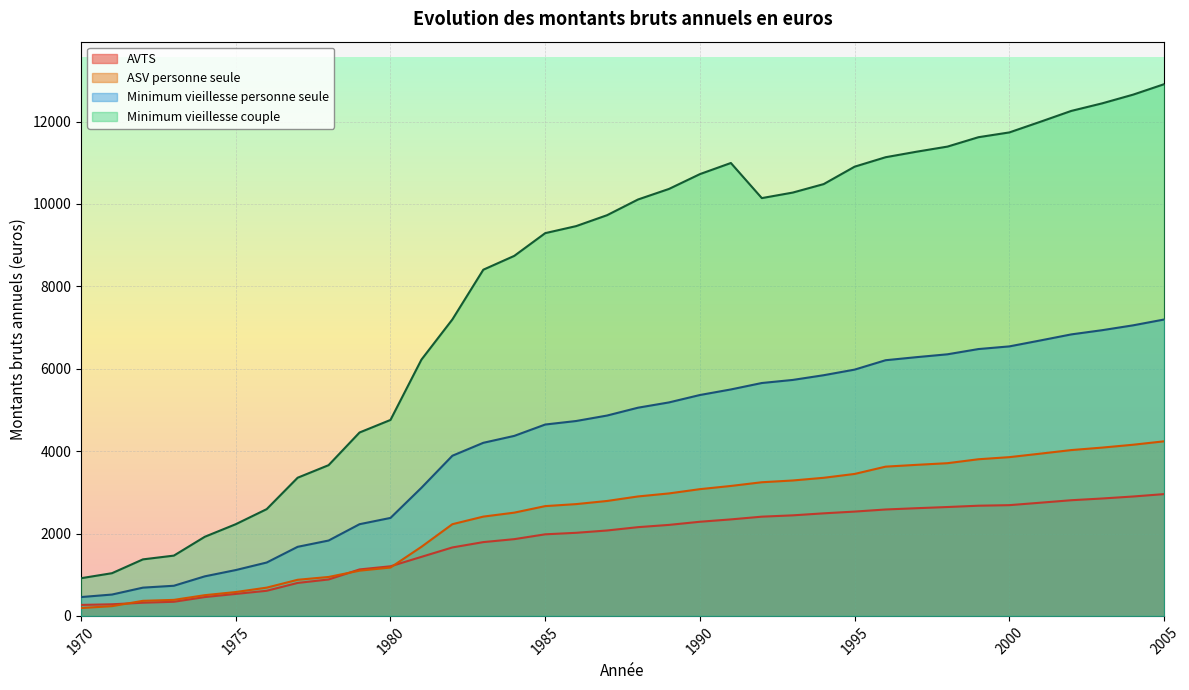

How many lines are shown in the chart?

4